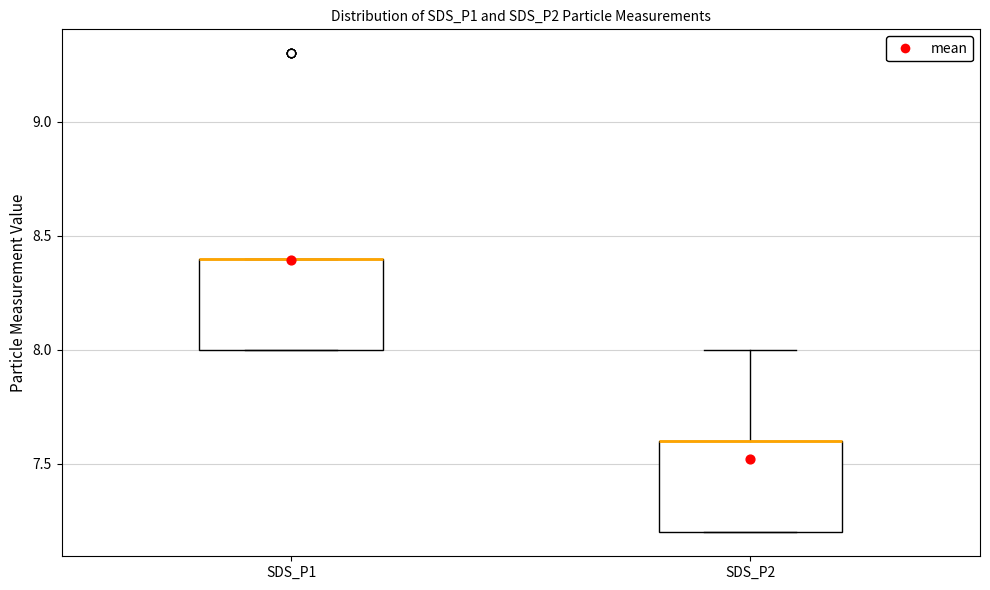

Reading left to right, transcribe this box plot: for each box, give where its median line is, the range the box spans, and where its two whiskers end, as read against the y-axis. The values are not printed on the chart, so give them approximately, as read against the axis.

SDS_P1: median 8.4 (drawn on the box's upper edge), box 8.0 to 8.4, whiskers 8.0 to 8.4
SDS_P2: median 7.6 (drawn on the box's upper edge), box 7.2 to 7.6, whiskers 7.2 to 8.0